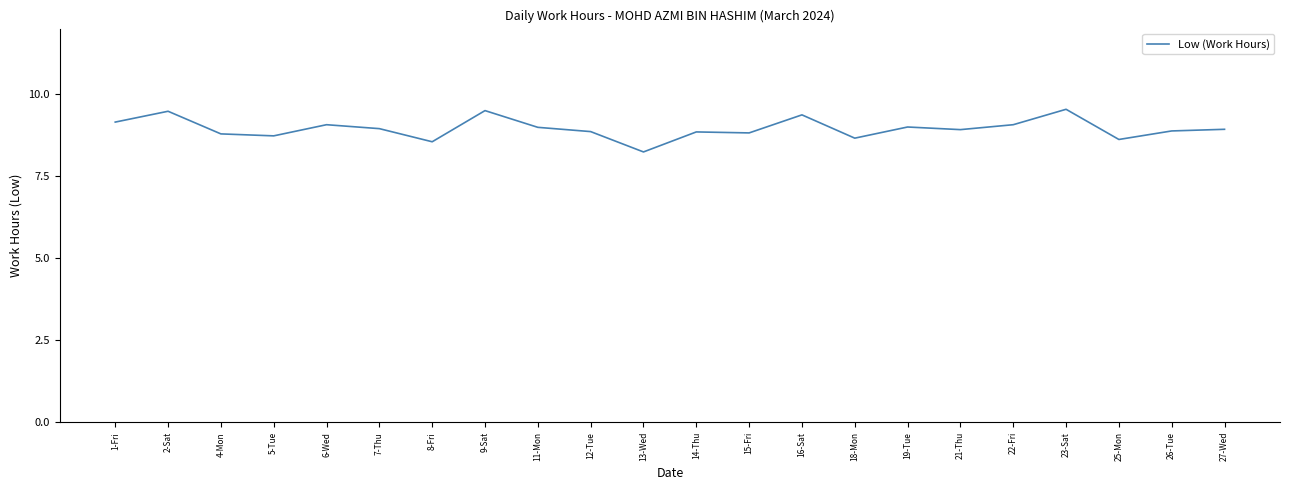

What is the sum of all values?

197.0